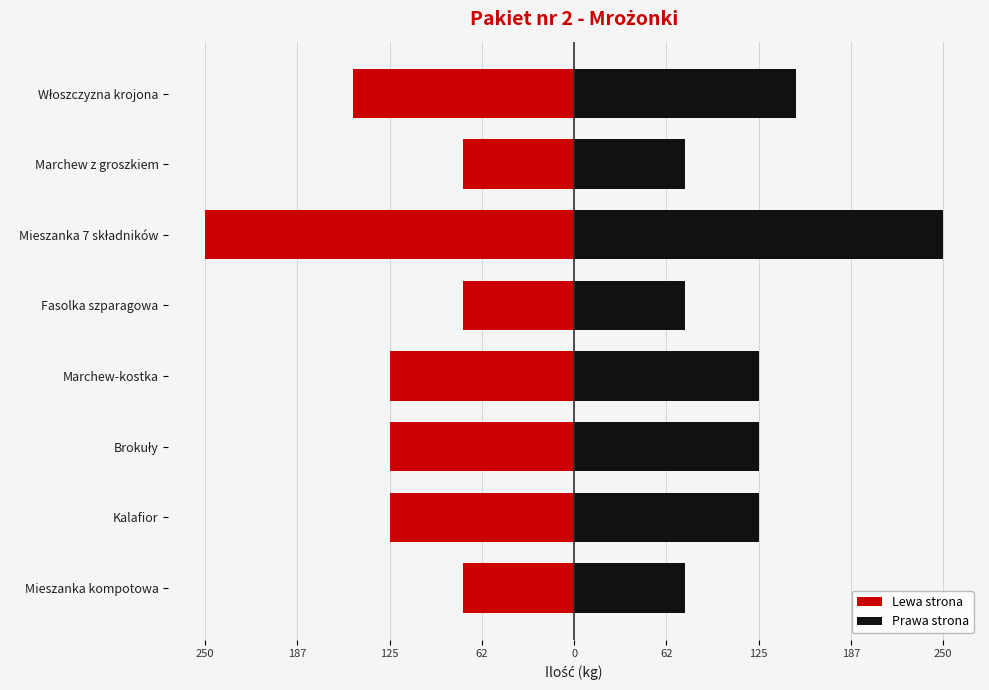

True or false: Lewa strona has a value of -115 at Mieszanka kompotowa.

False